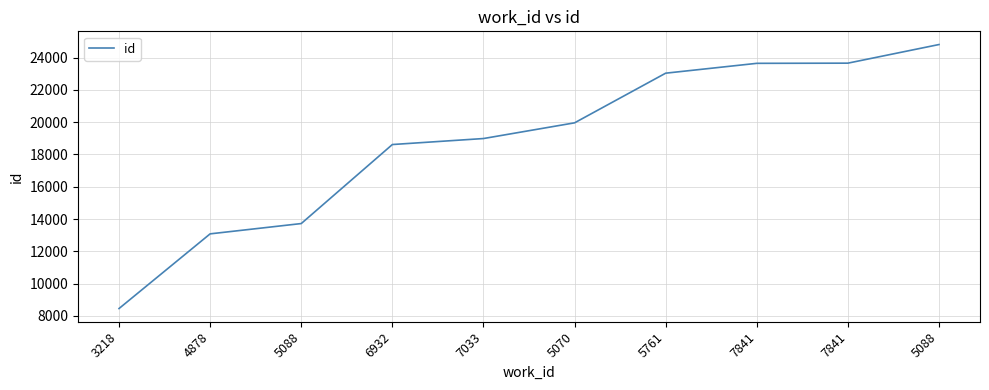

What is the change in value from 4878 to 5761?

+9956